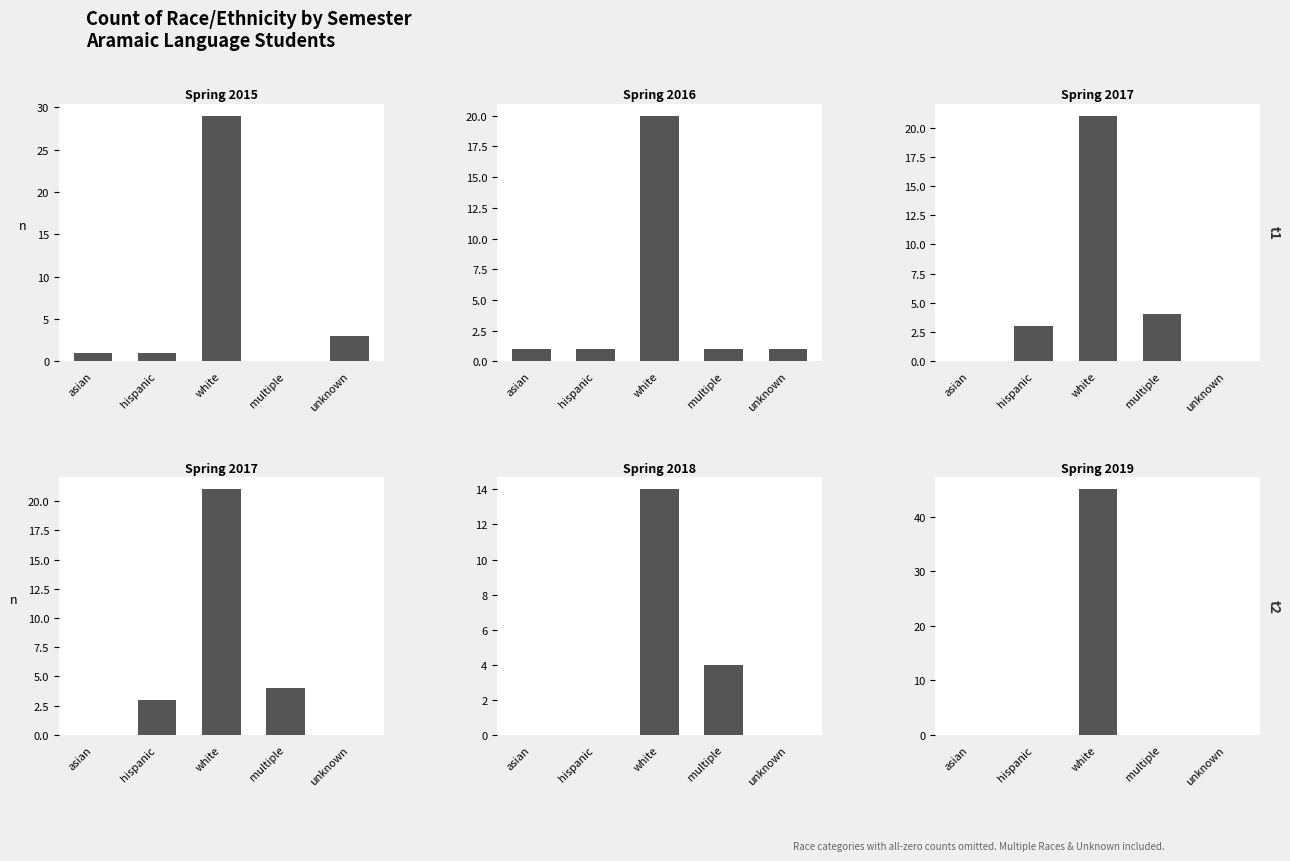

How many data points in Spring 2015 are above 1?

2